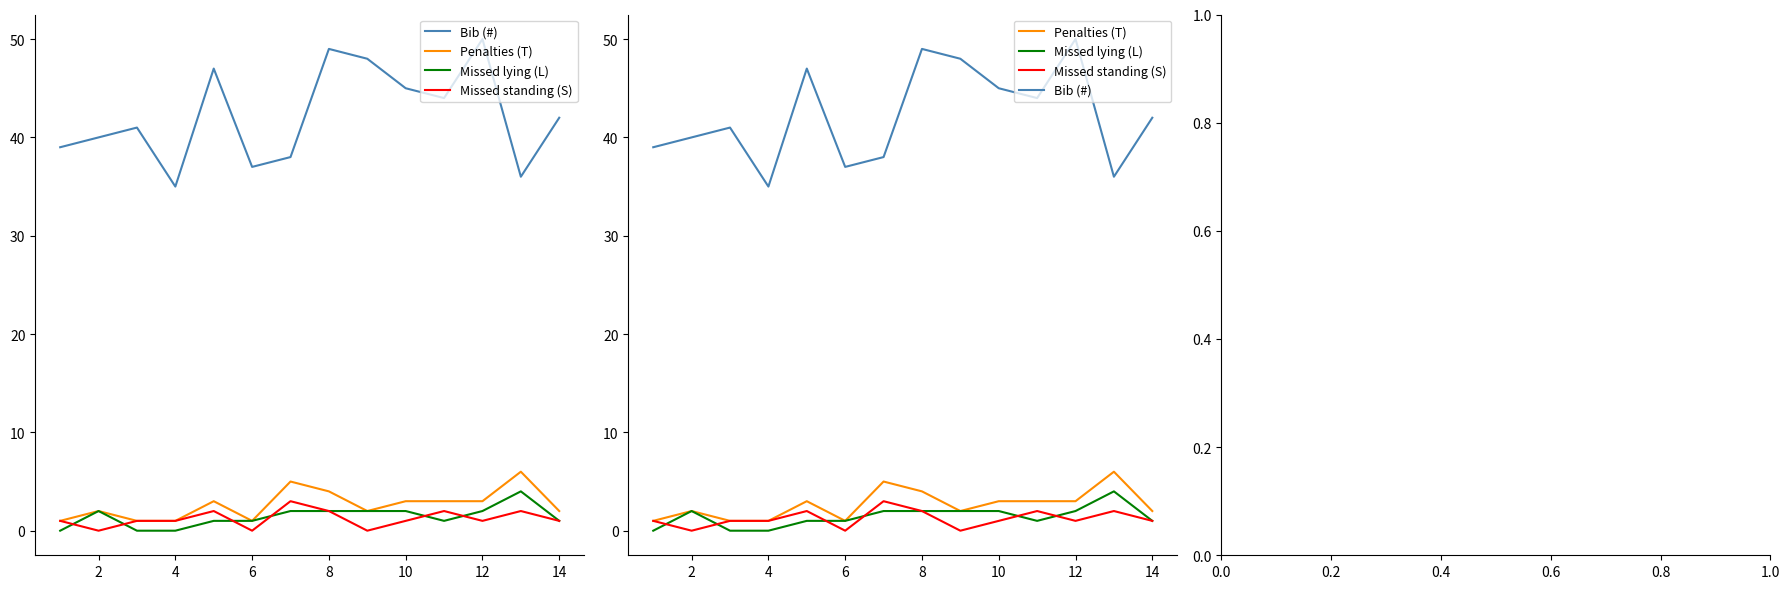

How many data points in Missed standing (S) are less than 1?

3